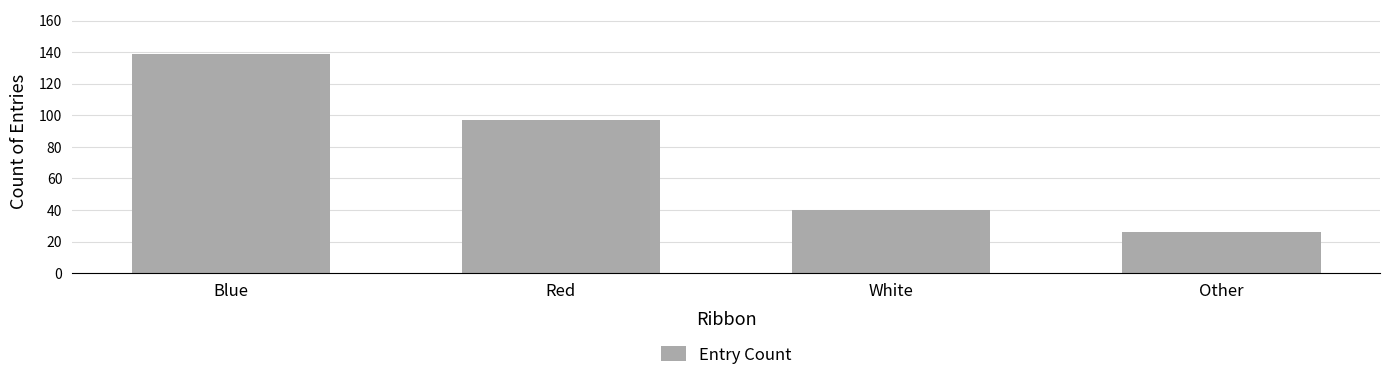

What is the value of the 2nd bar from the left?

97